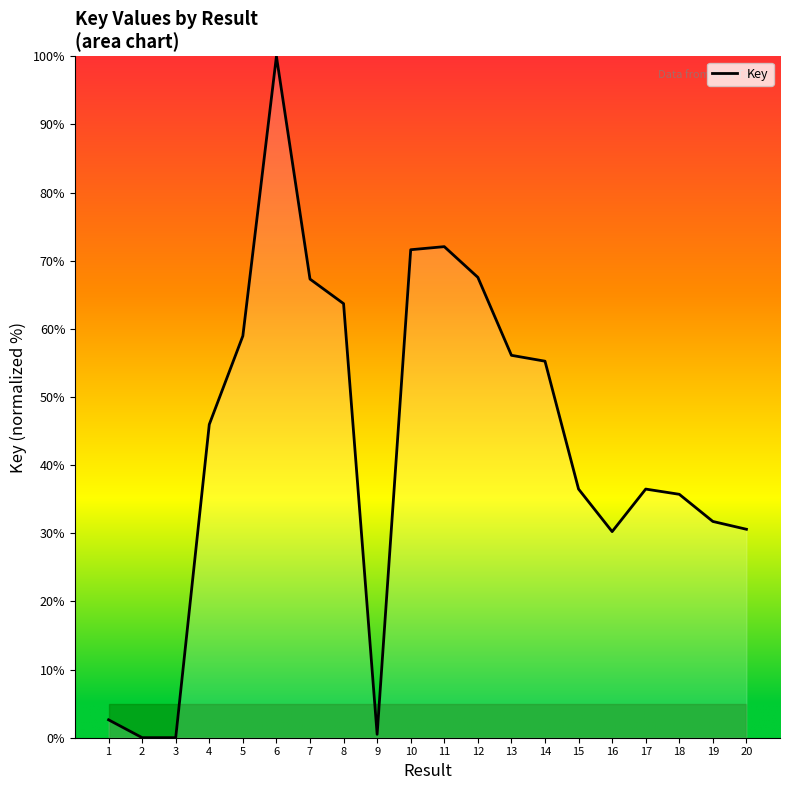

How many series are shown in this chart?

1